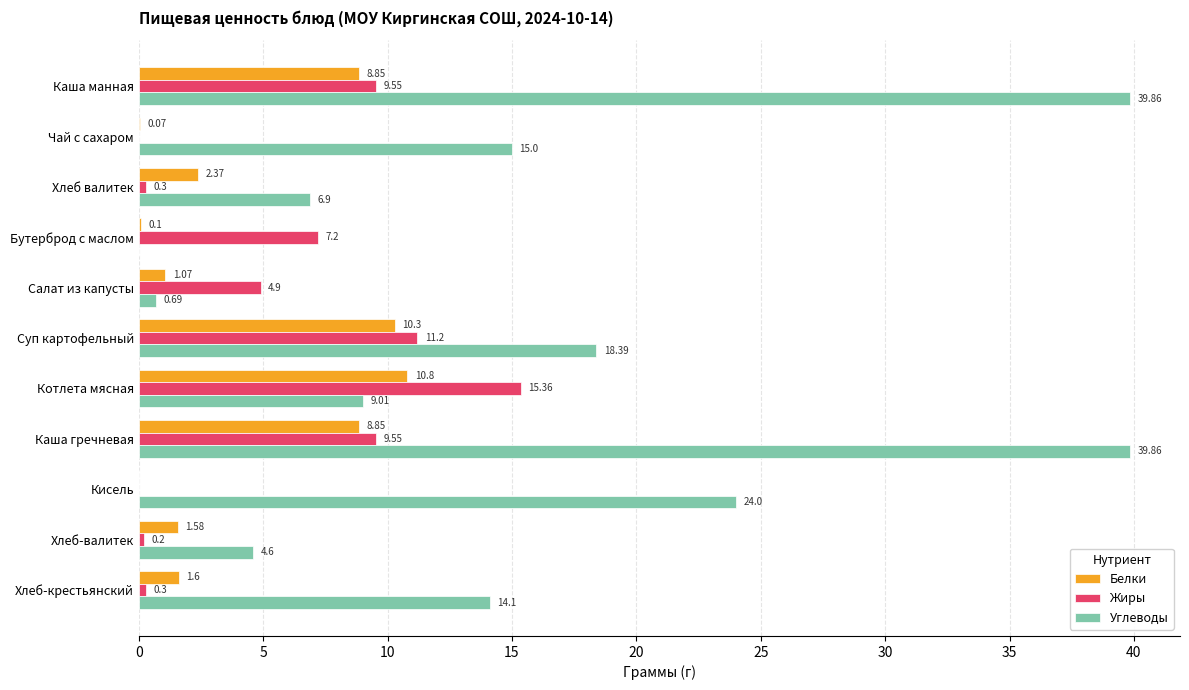

Where is Белки nearest to the value 5?

Хлеб валитек